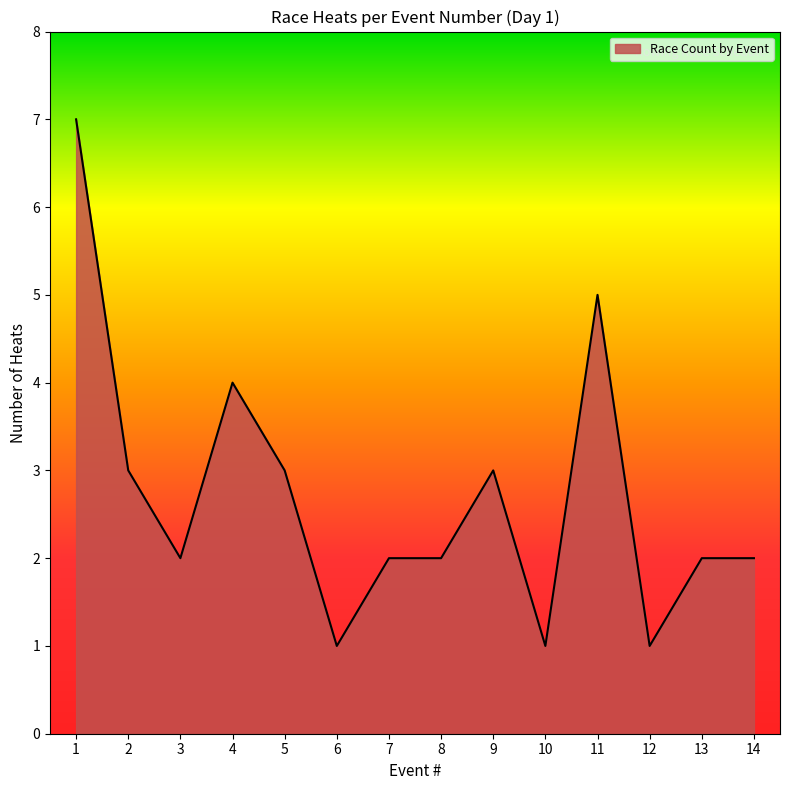

Approximately how many times larger is the value at 10 compared to 6?

1.0